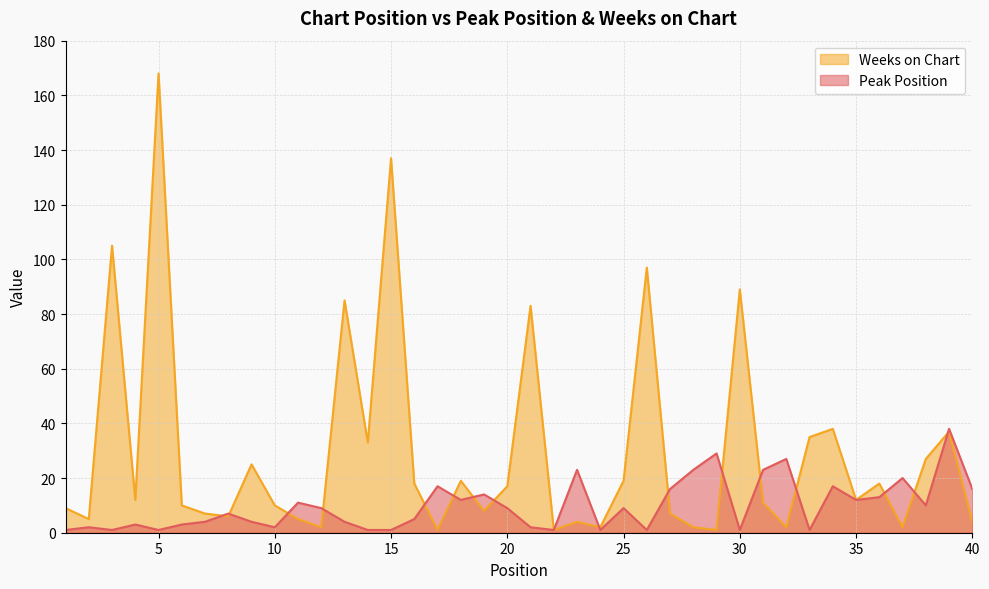

Rank the series by their maximum value, from lowest to highest.

Peak Position, Weeks on Chart